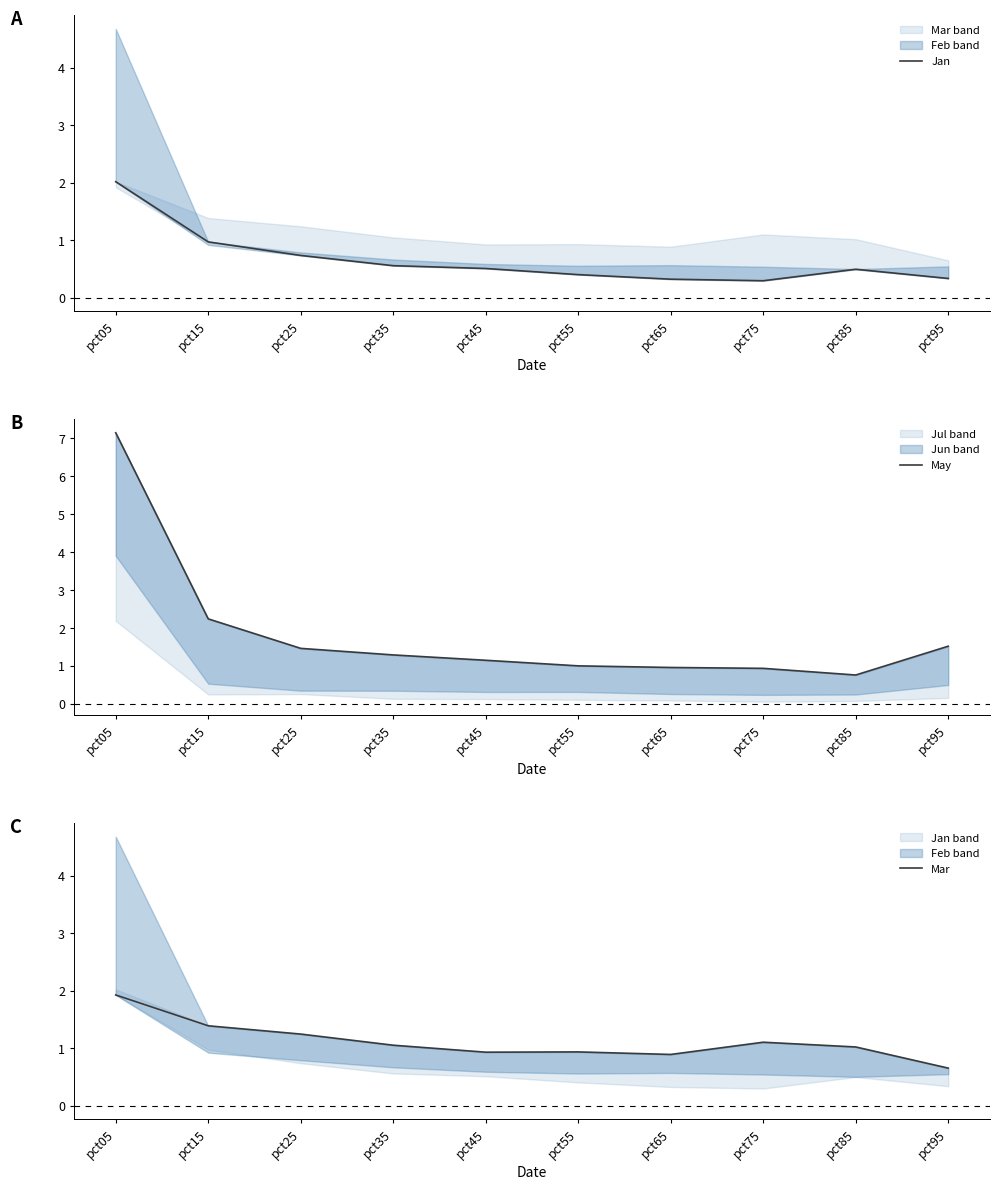

Is the value of Jan at pct35 greater than the value of May at pct55?

No